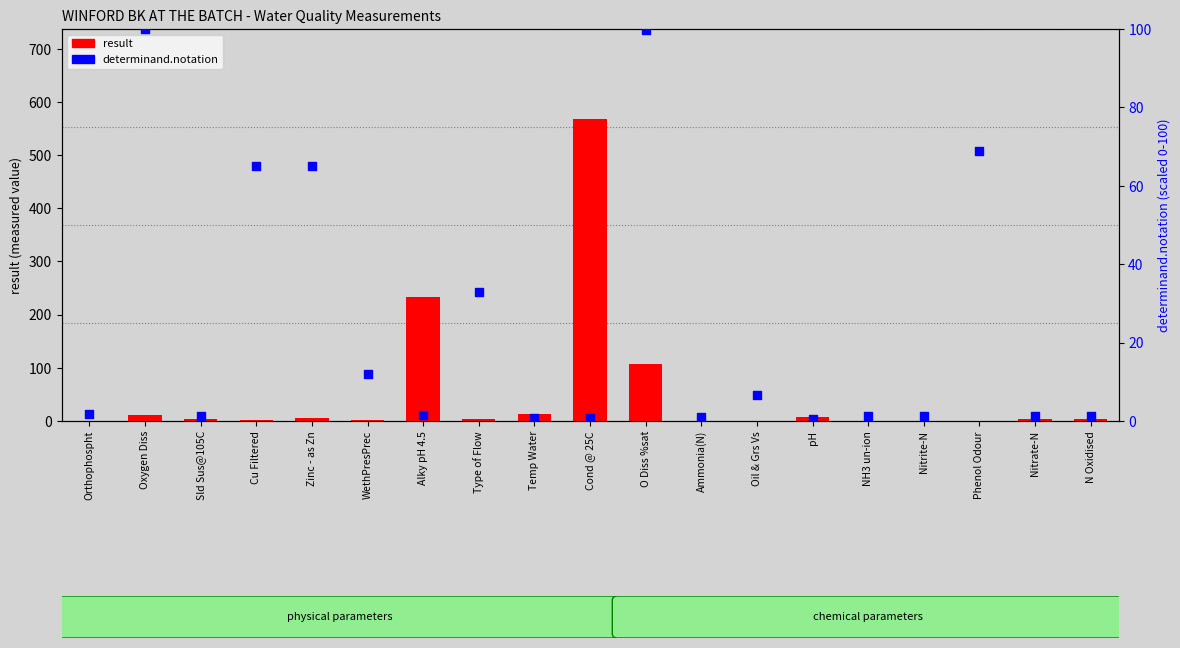

Which series reaches the maximum Y coordinate?

result